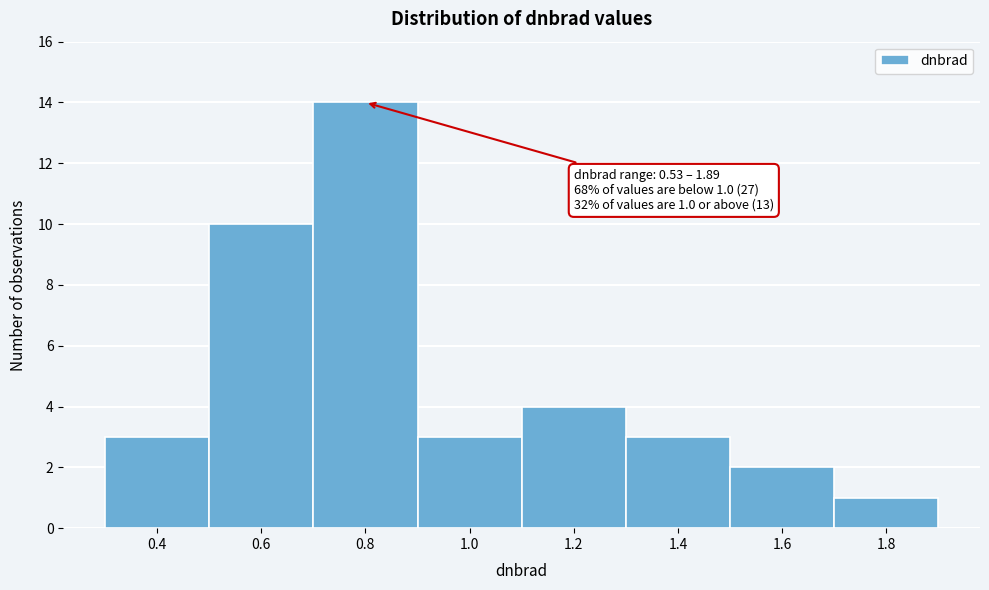

Reading right to left, transcribe all the data shown in this chart.

1.8=1	1.6=2	1.4=3	1.2=4	1.0=3	0.8=14	0.6=10	0.4=3